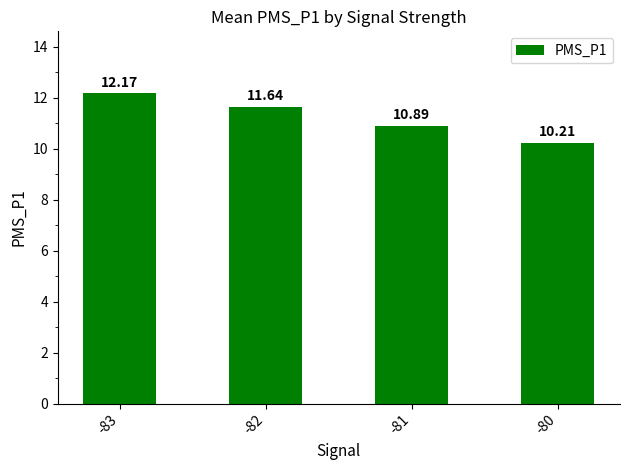

What is the change in value from -83 to -81?

-1.3